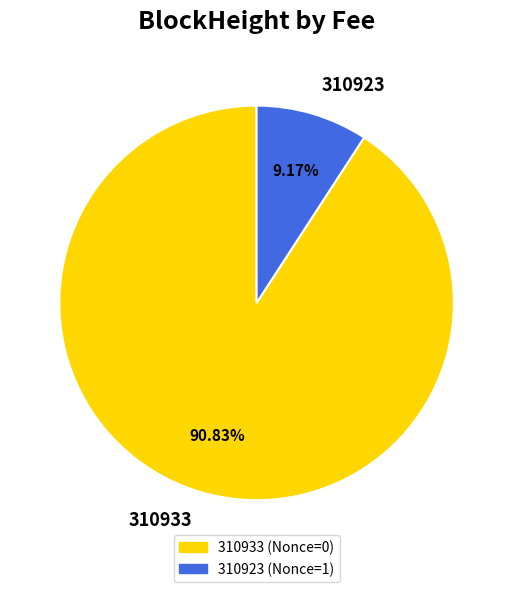

Which slice represents more than half of the pie?

310933